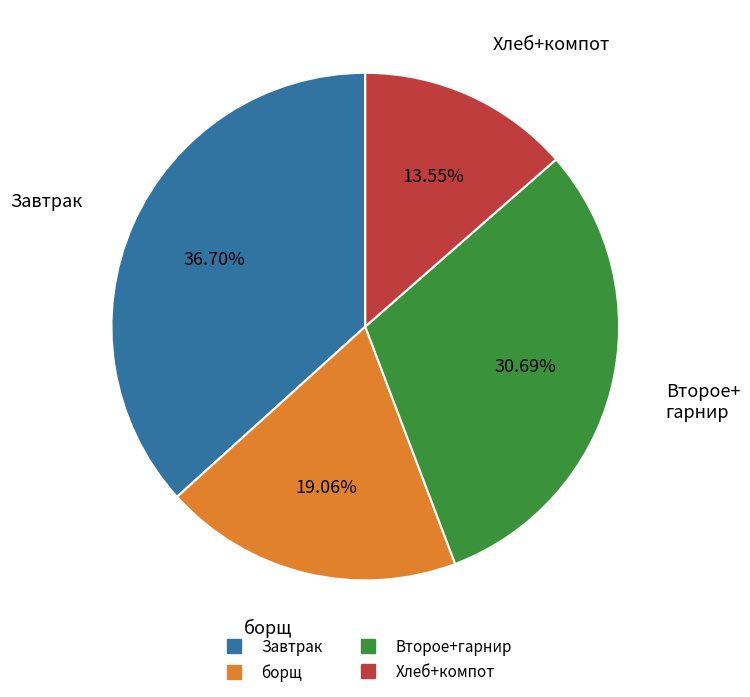

Does any single category account for the majority?

No